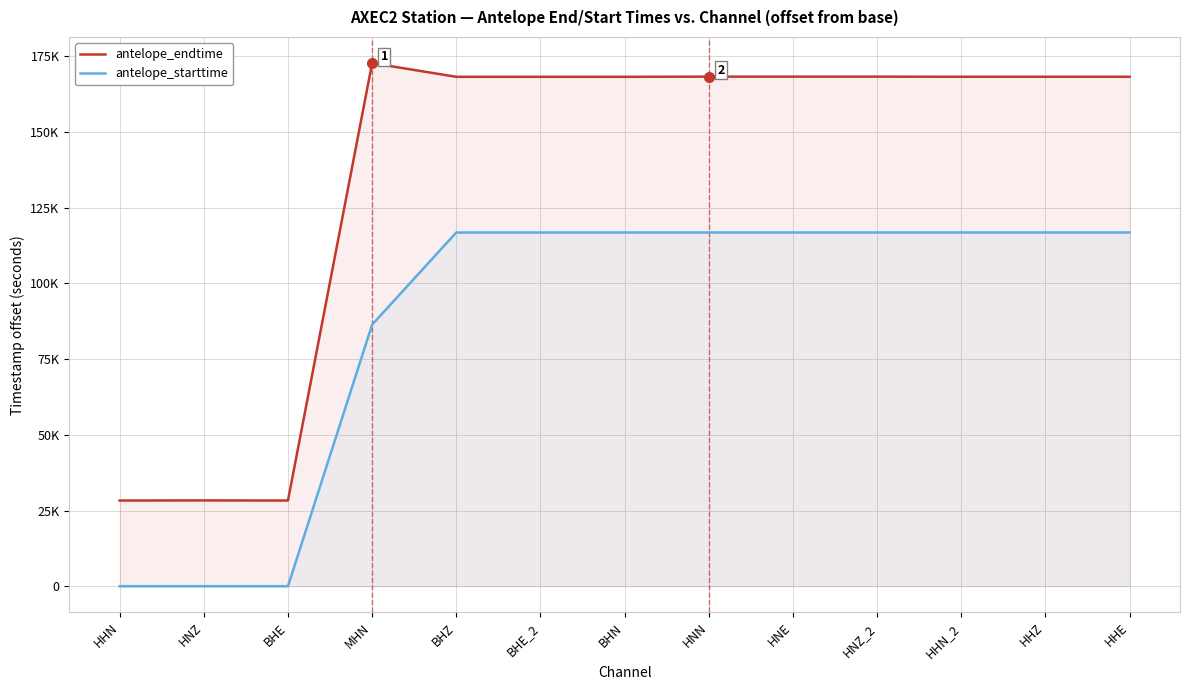

At which label does antelope_endtime first exceed 168284?

MHN